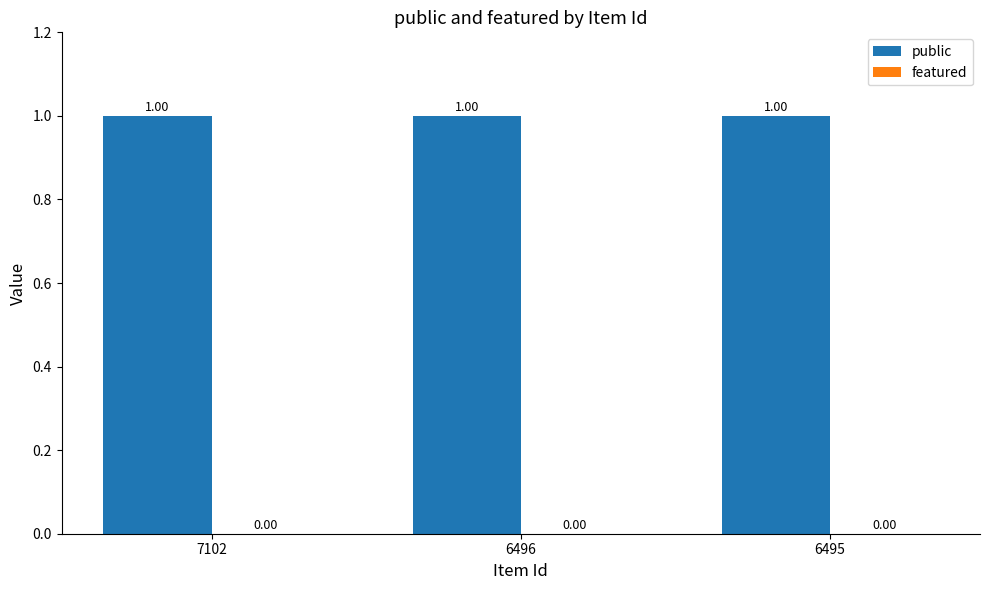

Rank the series at 7102 from highest to lowest value.

public, featured